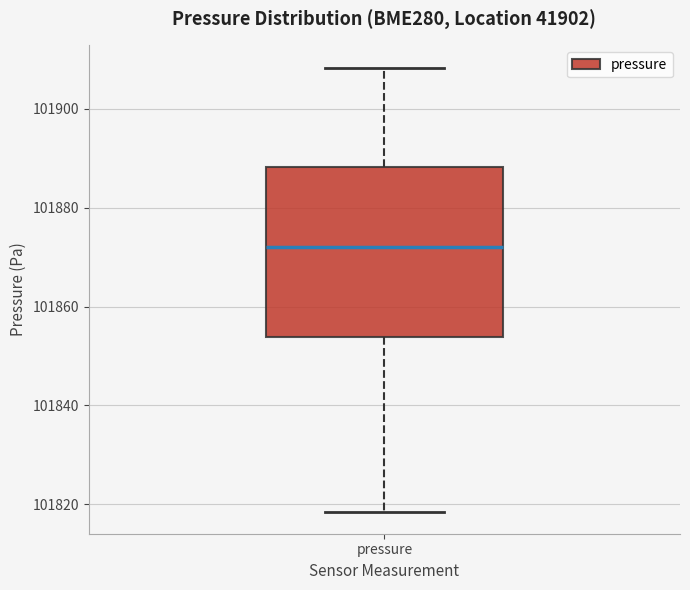

Where does the median line of the box for pressure sit on the y-axis? The values are not printed on the chart, so give them approximately, as read against the axis.

101872